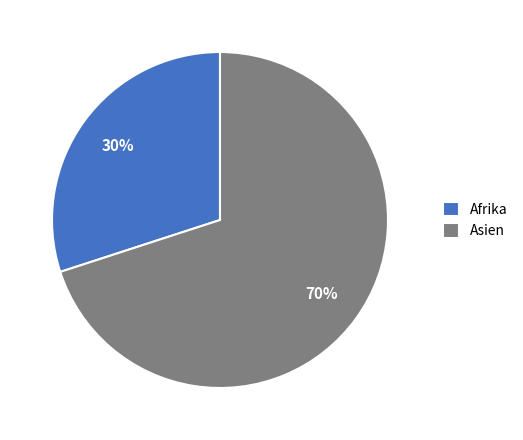

What is the largest slice in the pie chart?

Asien